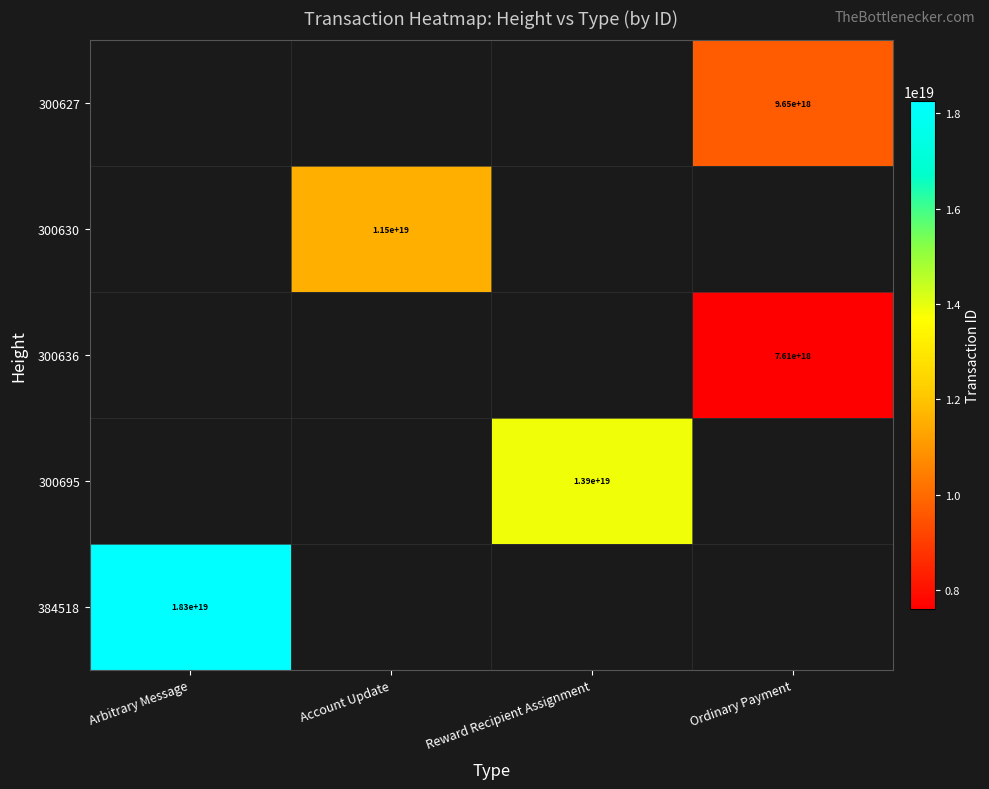

What is the minimum value shown in the chart?

7608192785669886976.0